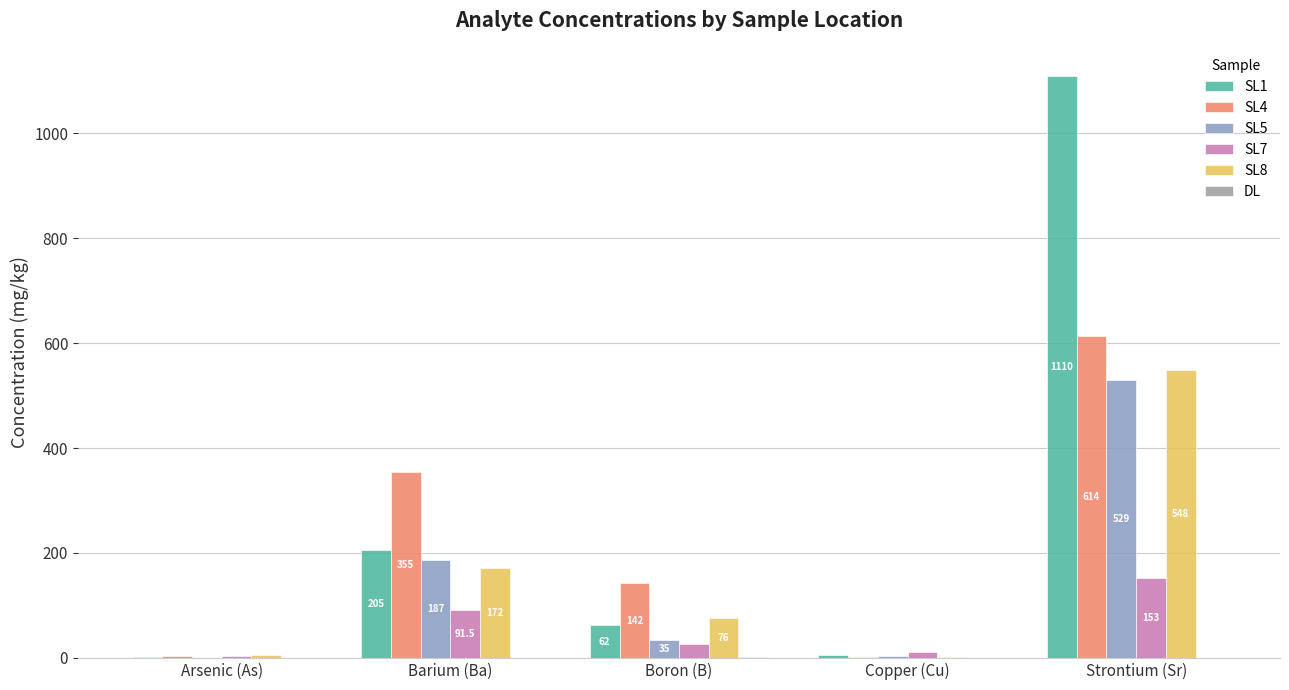

Is it true that SL7 equals 11.8 at Copper (Cu)?

True